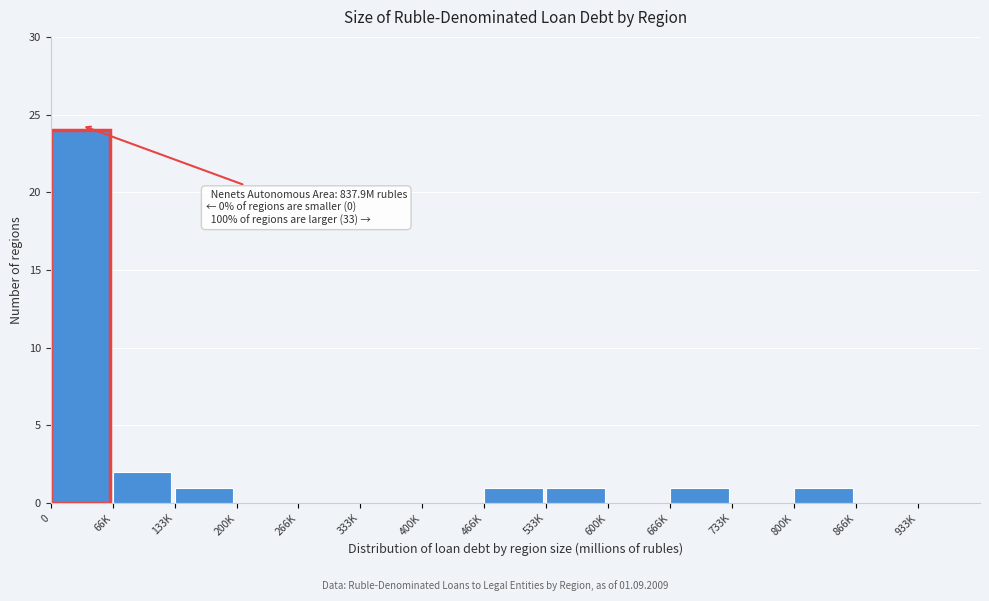

Reading left to right, extract all data points from this chart.

0=24	66K=2	133K=1	200K=0	266K=0	333K=0	400K=0	466K=1	533K=1	600K=0	666K=1	733K=0	800K=1	866K=0	933K=0